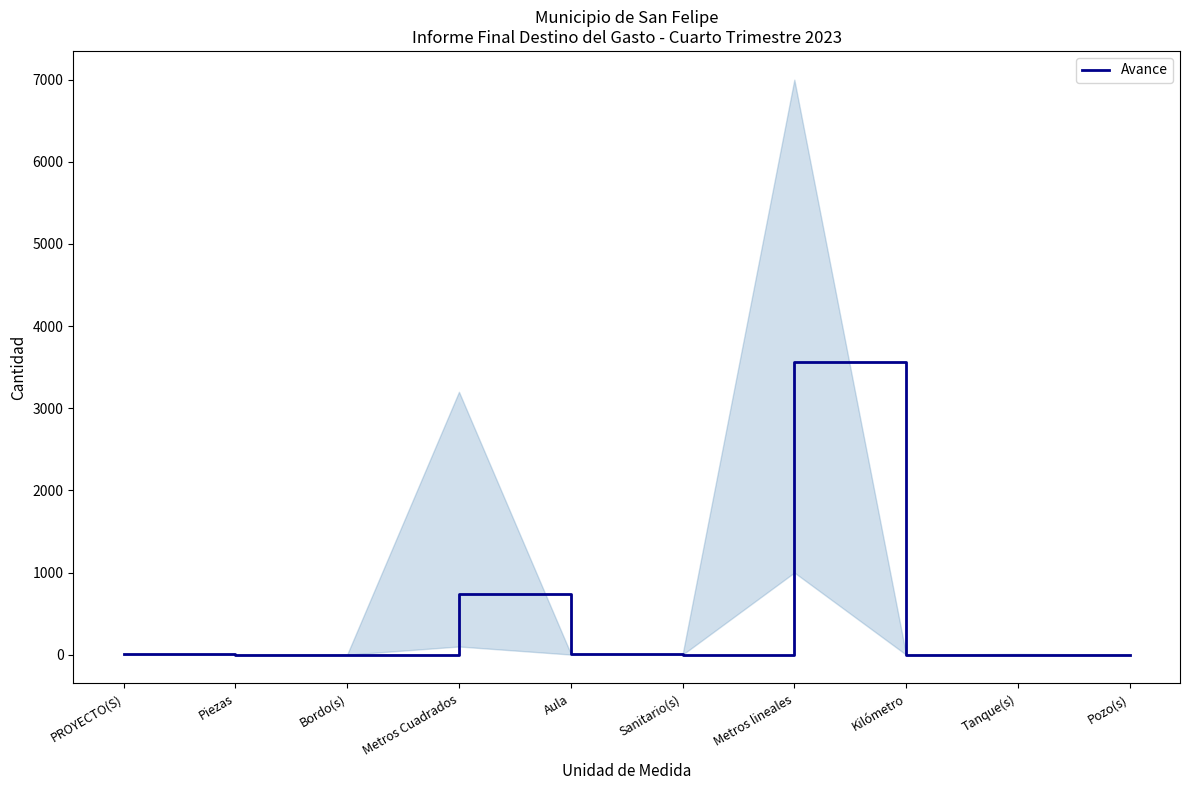

Where is the first local minimum?

Sanitario(s)